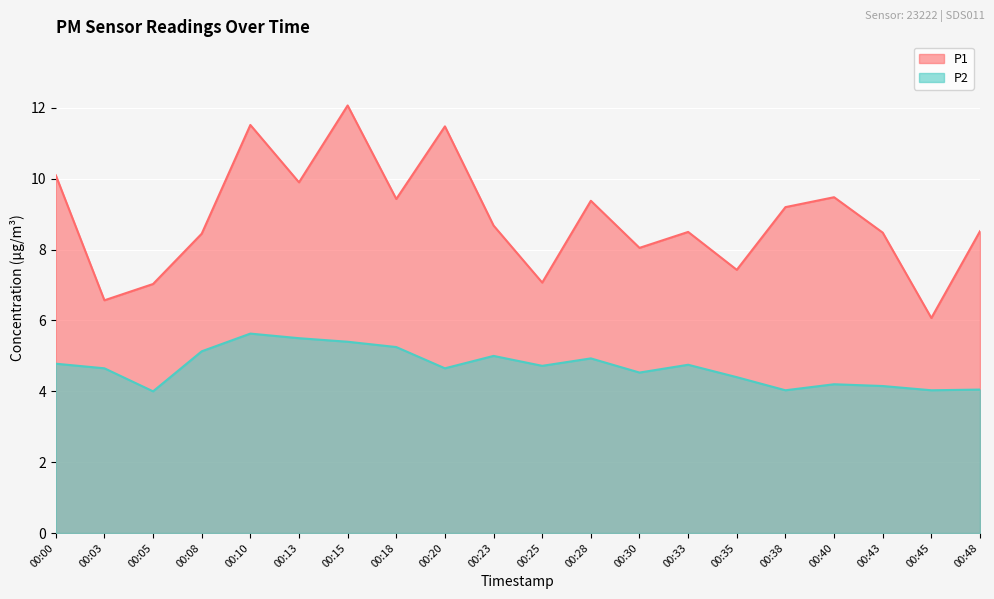

At how many categories does at least one series exceed 9?

9